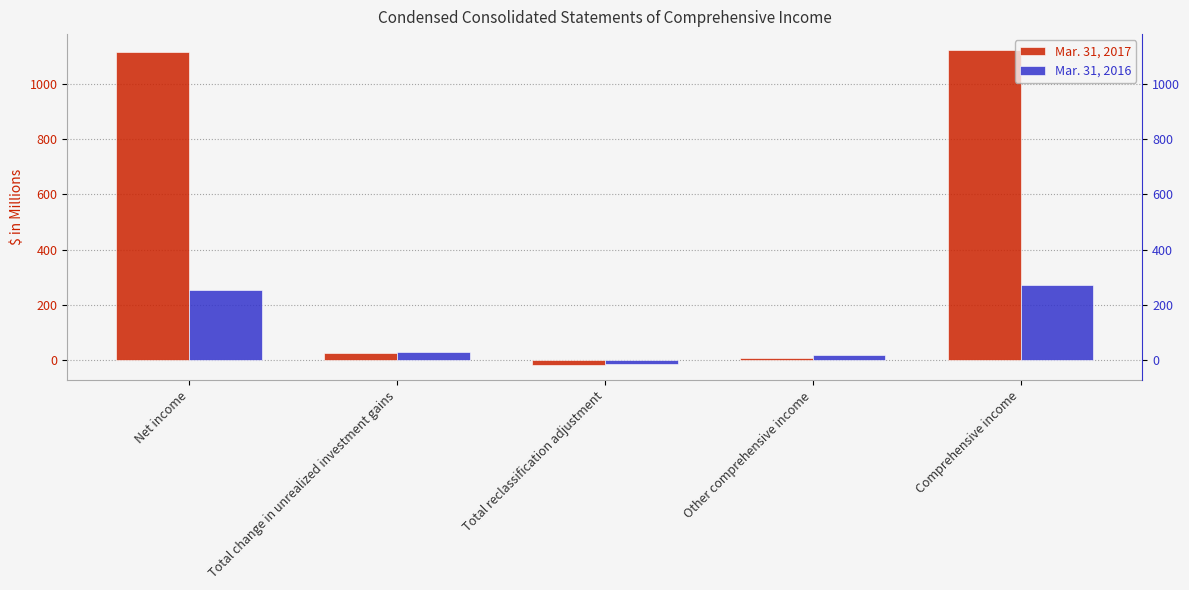

How many data points in Mar. 31, 2017 are less than 24?

2